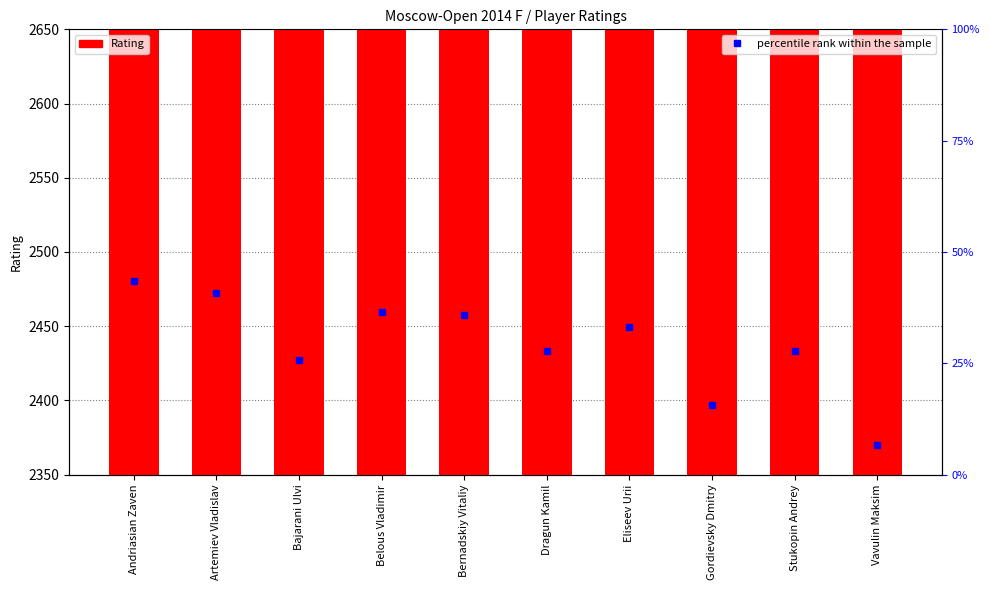

What is the sum of all values?

25261